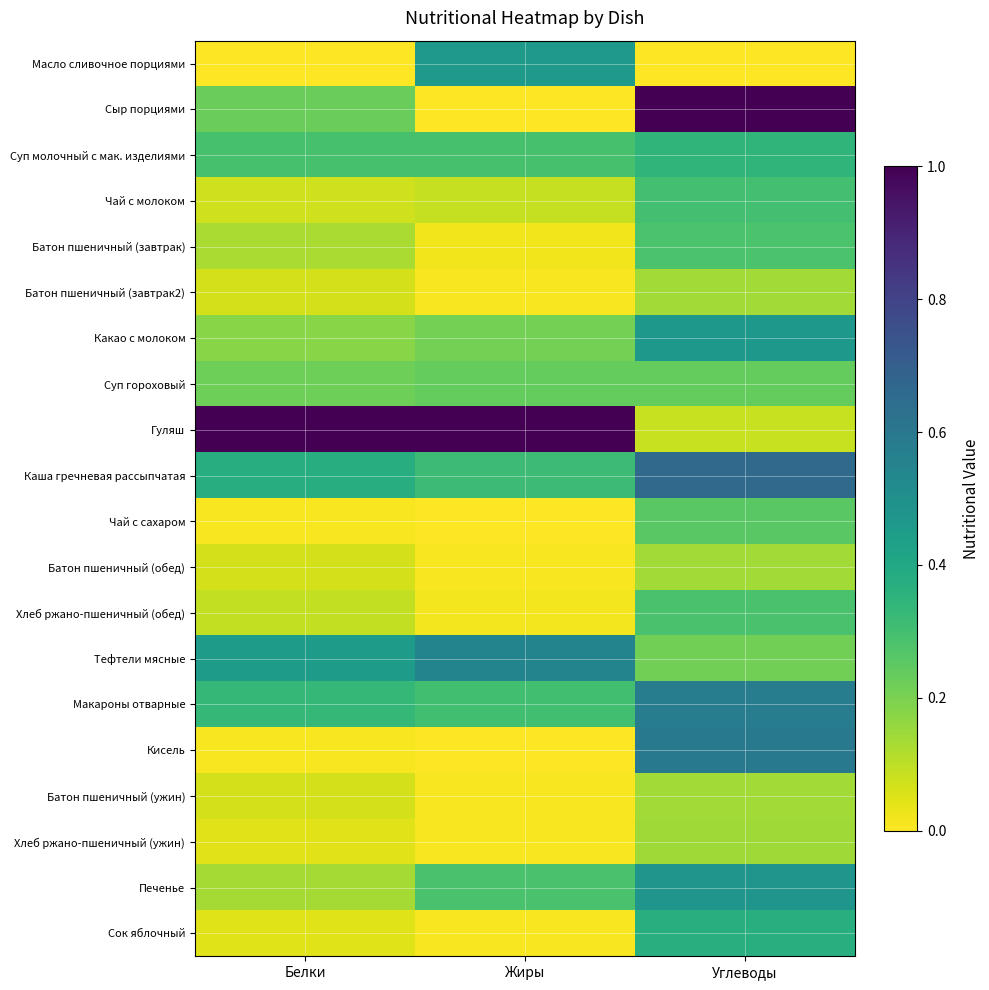

Which series has the largest total across all categories?

Гуляш